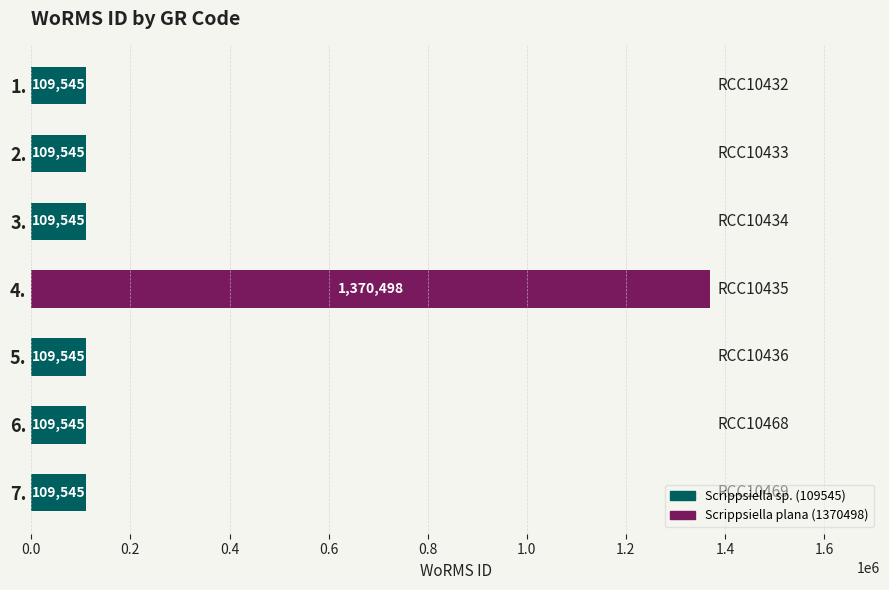

What is the greatest value displayed?

1370498